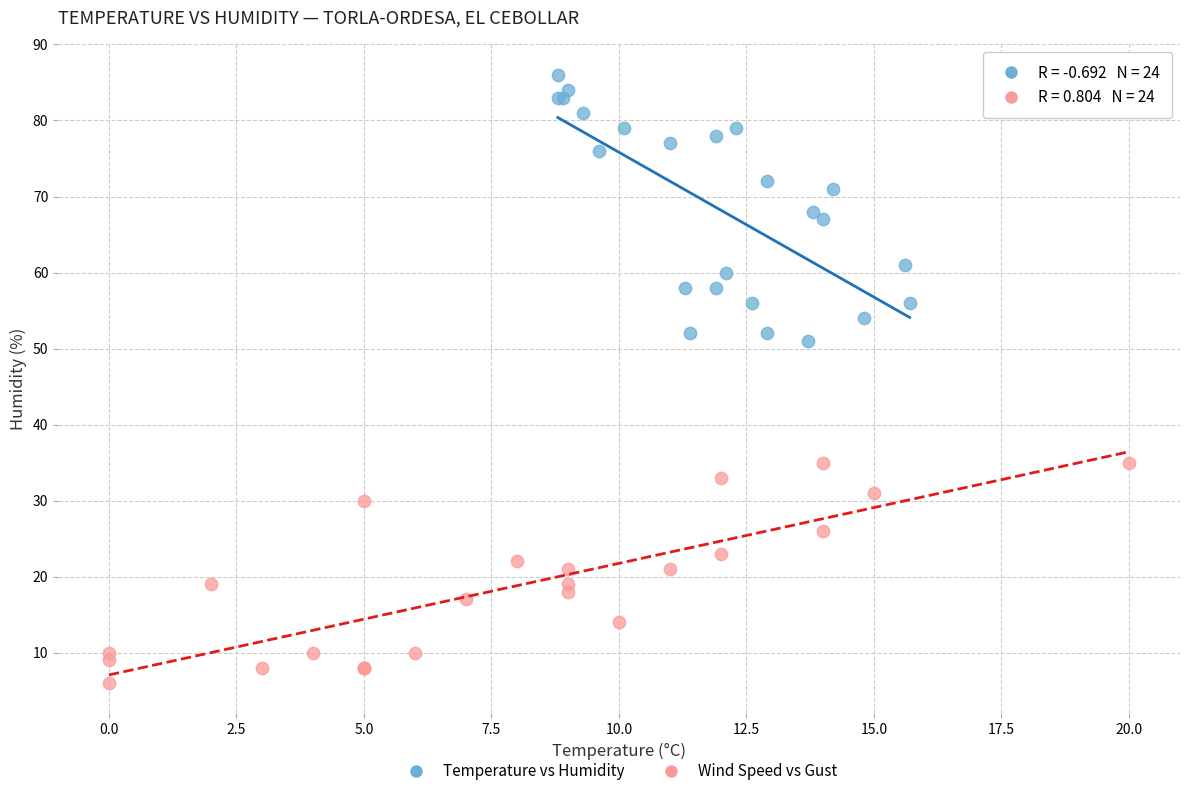

What are all the series names shown in the legend?

Temperature vs Humidity, Wind Speed vs Gust